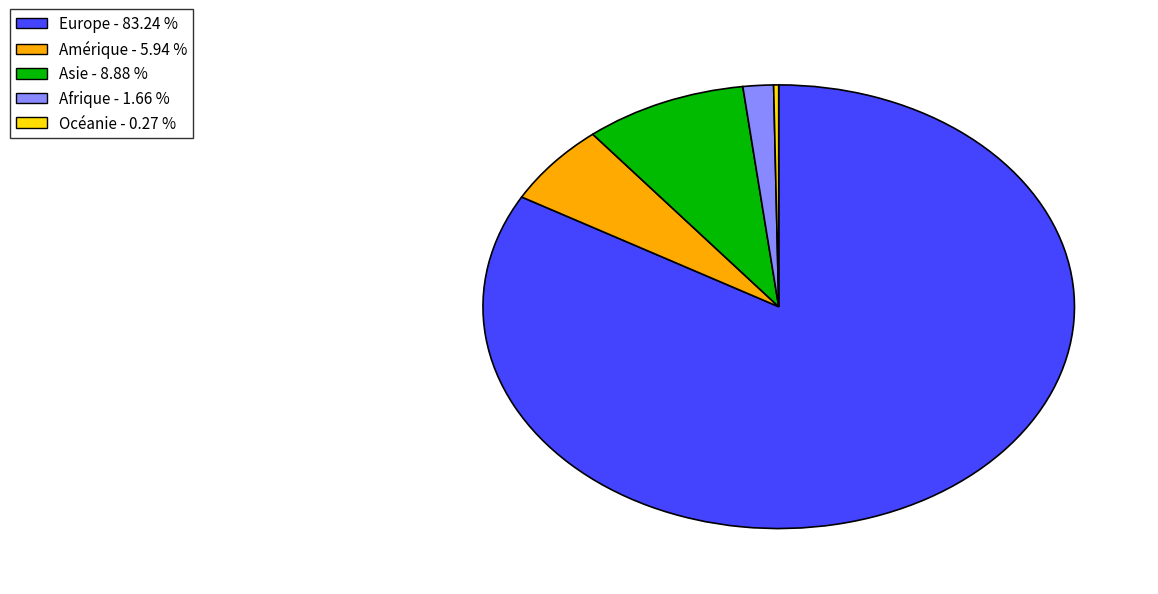

Is there a majority slice in this chart?

Yes